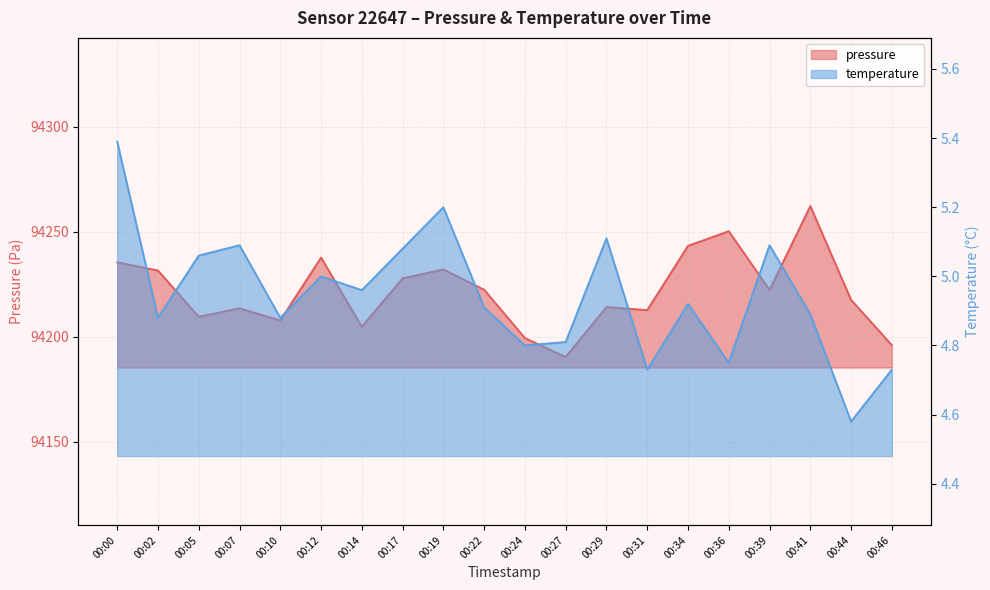

How many distinct data groups are displayed?

2